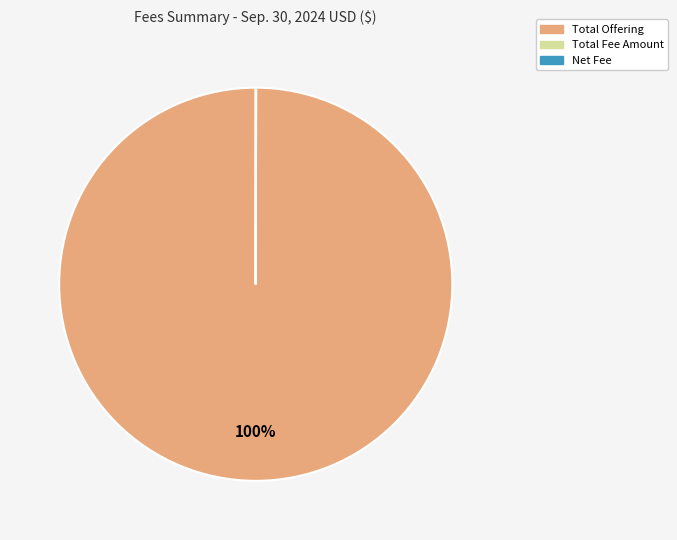

Which category has the biggest portion of the pie?

Total Offering